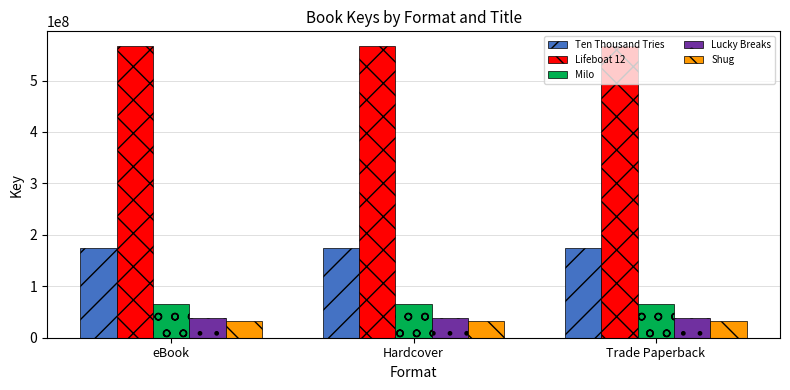

What is the minimum value for Shug?

33419143